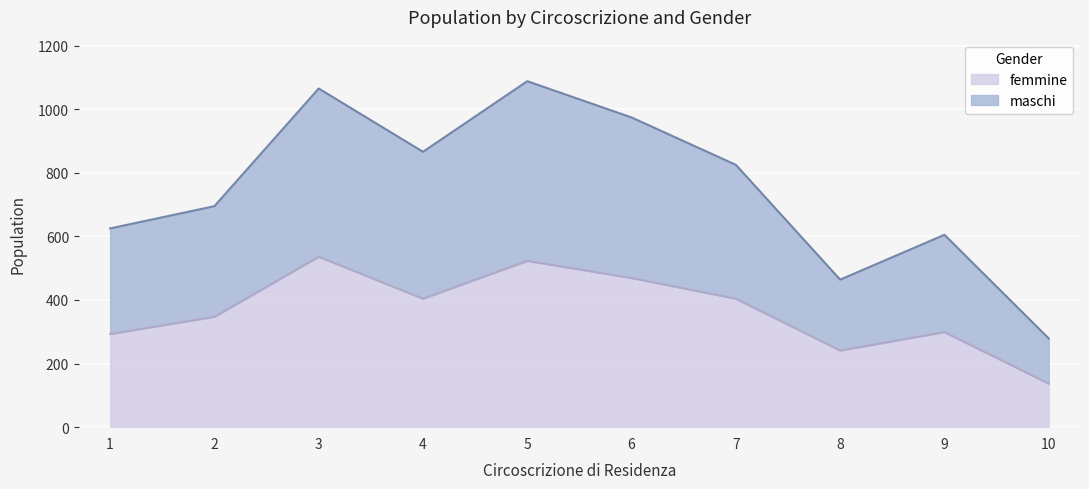

List the series in order of their peak value, highest first.

maschi, femmine